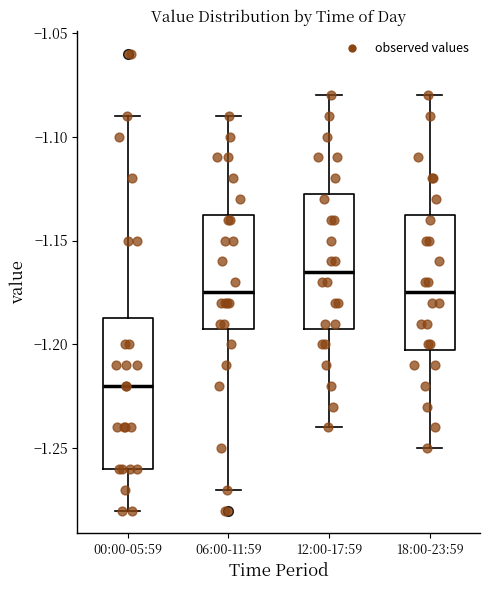

Reading left to right, transcribe this box plot: for each box, give where its median line is, the range the box spans, and where its two whiskers end, as read against the y-axis. The values are not printed on the chart, so give them approximately, as read against the axis.

00:00-05:59: median -1.220, box -1.260 to -1.185, whiskers -1.280 to -1.090
06:00-11:59: median -1.175, box -1.190 to -1.135, whiskers -1.270 to -1.090
12:00-17:59: median -1.165, box -1.190 to -1.125, whiskers -1.240 to -1.080
18:00-23:59: median -1.175, box -1.200 to -1.135, whiskers -1.250 to -1.080